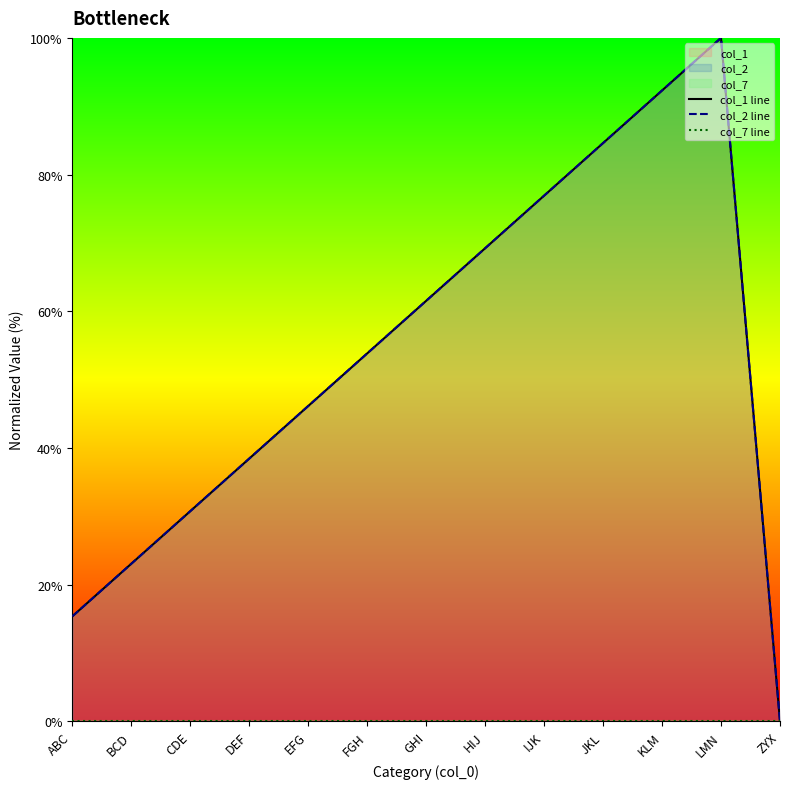

Does the chart have visible grid lines?

No